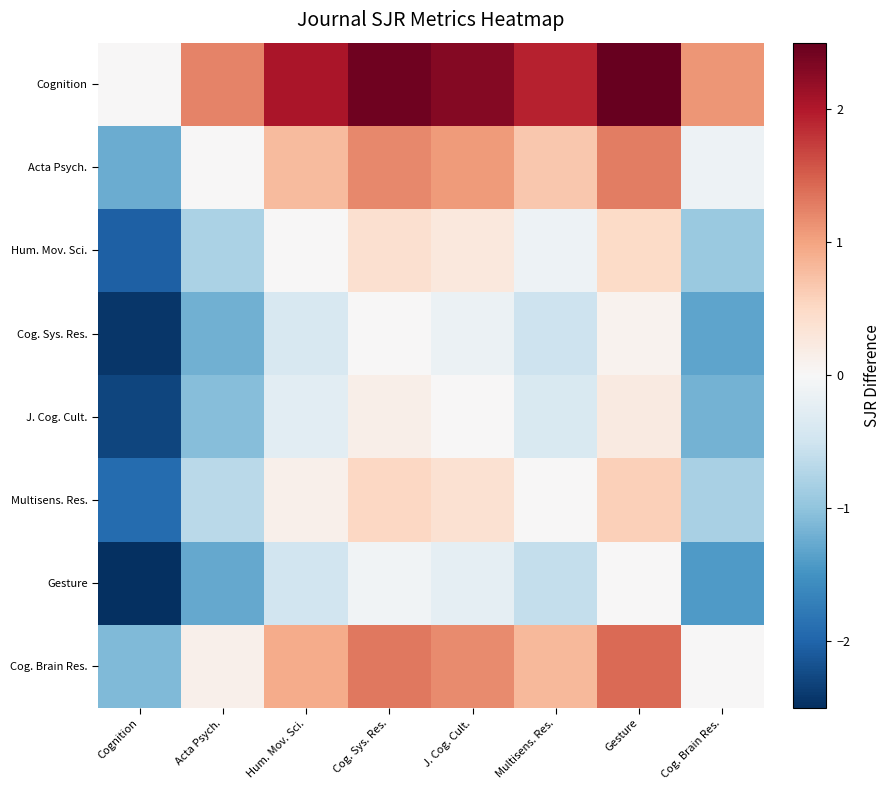

Which has a higher value, Gesture or Cognition?

Gesture